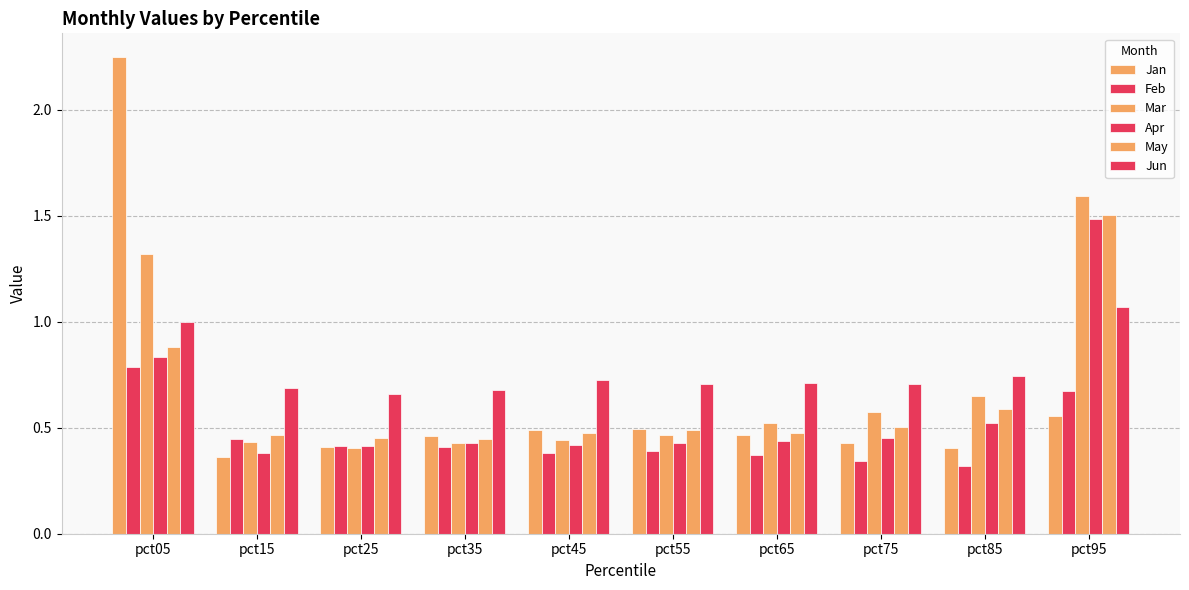

How many bars are there in total?

60